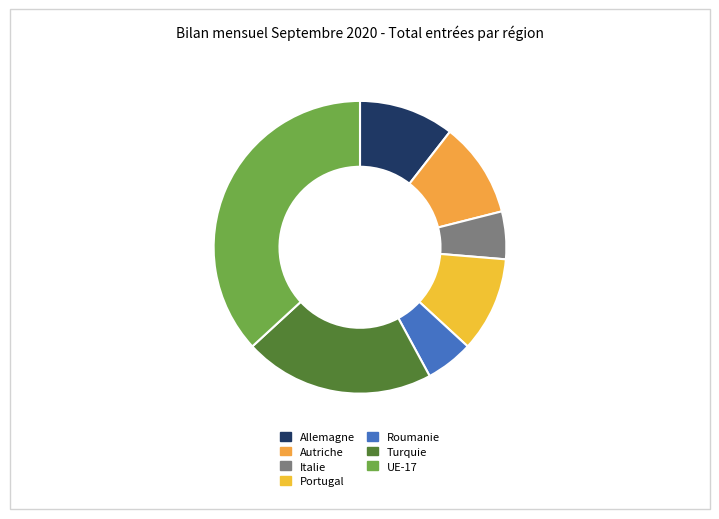

Count the number of slices in the pie.

7